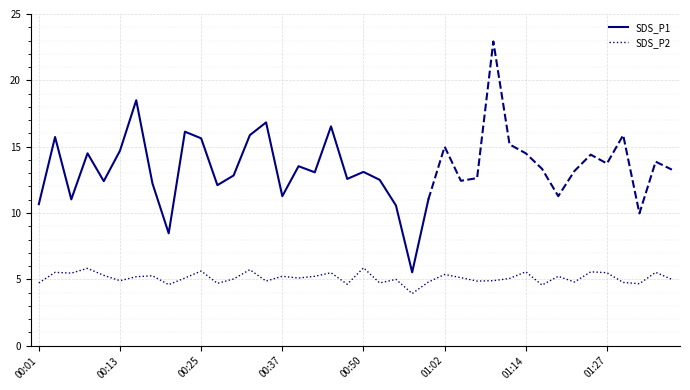

Does the chart display data point markers on the line(s)?

No